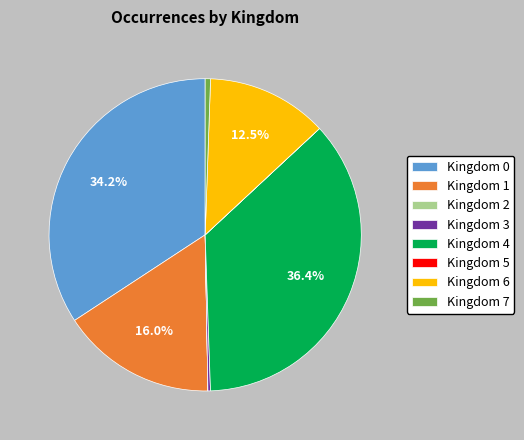

Is there any slice that represents more than half of the pie?

No